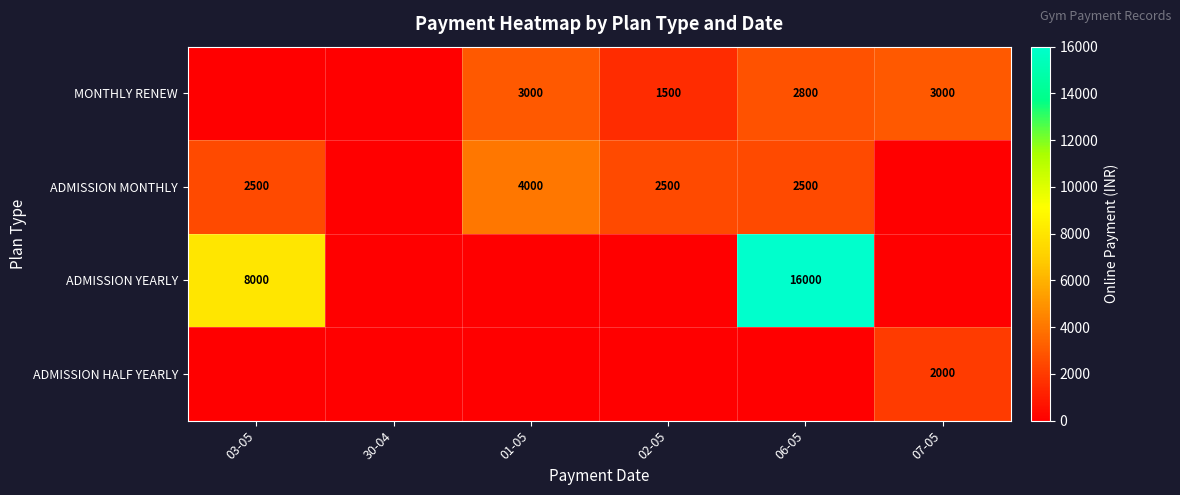

What is the difference between the ADMISSION MONTHLY values at 01-05 and 02-05?

1500